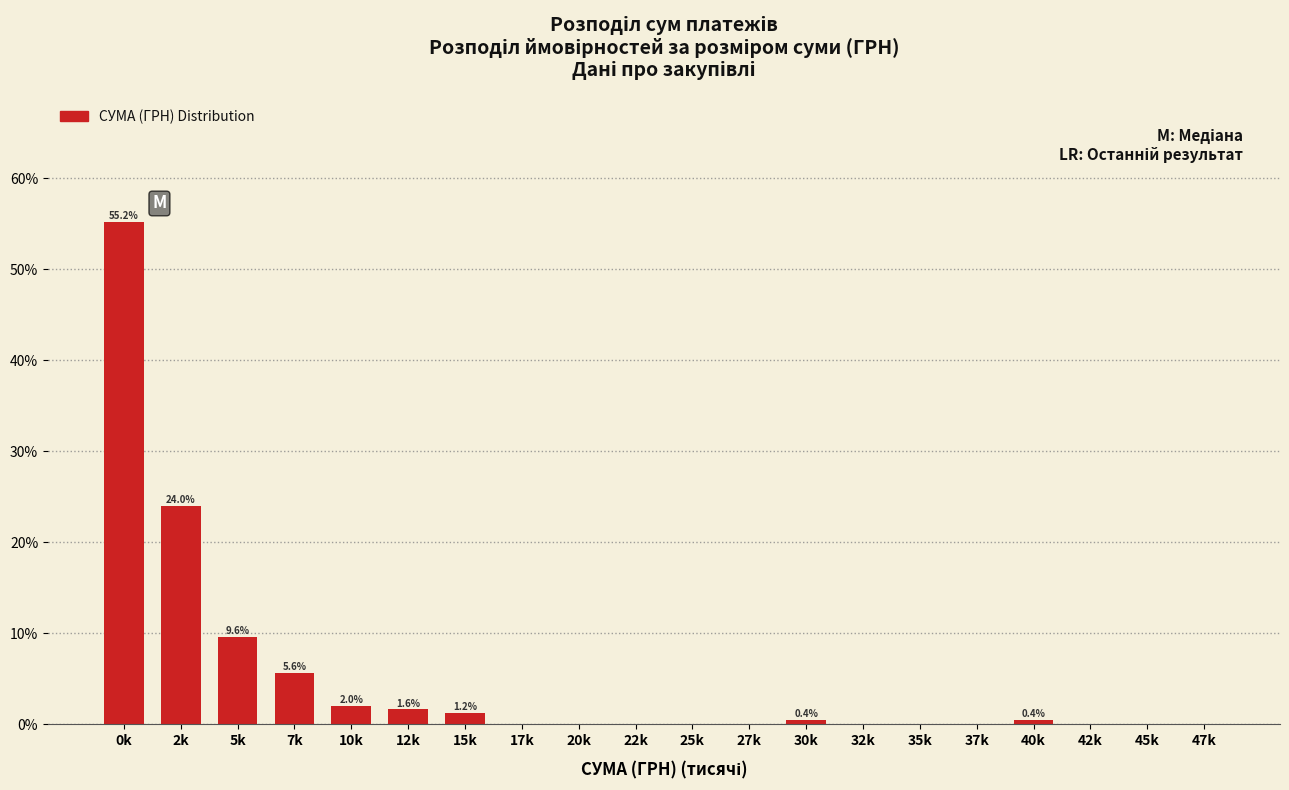

Reading left to right, list all the values displayed in this chart.

0k=55.2	2k=24.0	5k=9.6	7k=5.6	10k=2.0	12k=1.6	15k=1.2	17k=0.0	20k=0.0	22k=0.0	25k=0.0	27k=0.0	30k=0.4	32k=0.0	35k=0.0	37k=0.0	40k=0.4	42k=0.0	45k=0.0	47k=0.0